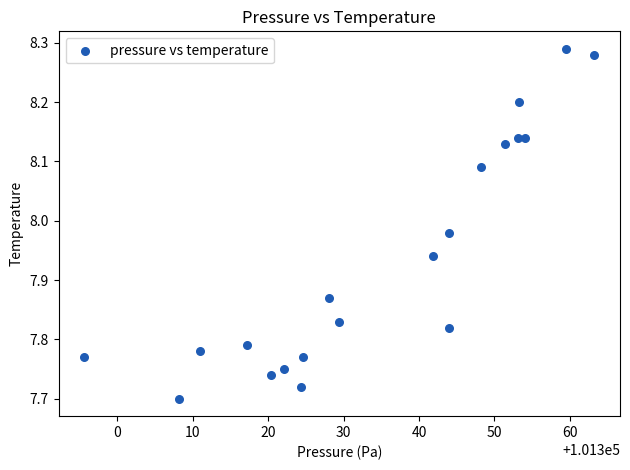

What is the range of Y values (max minus min)?

0.6